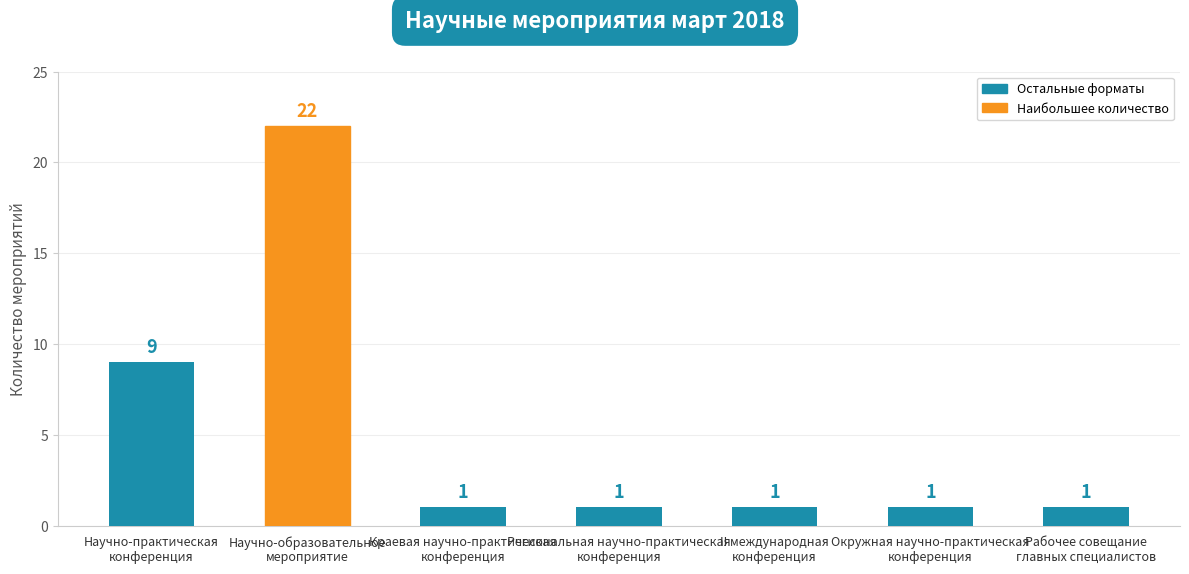

What is the value of the 3rd bar from the left?

1